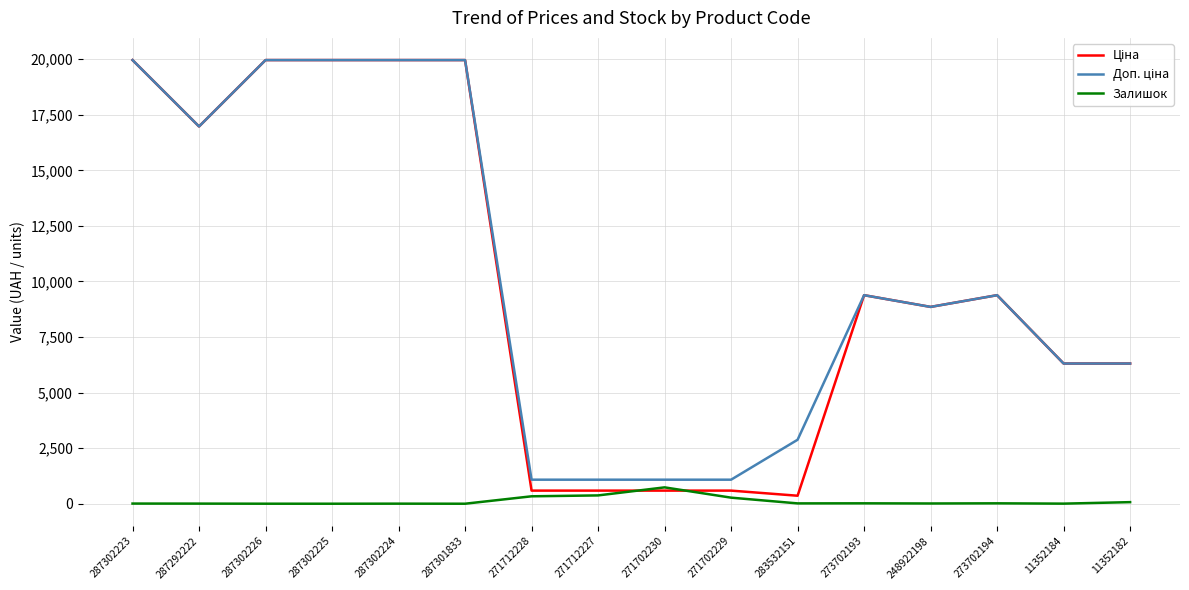

At how many categories does at least one series exceed 10840?

6